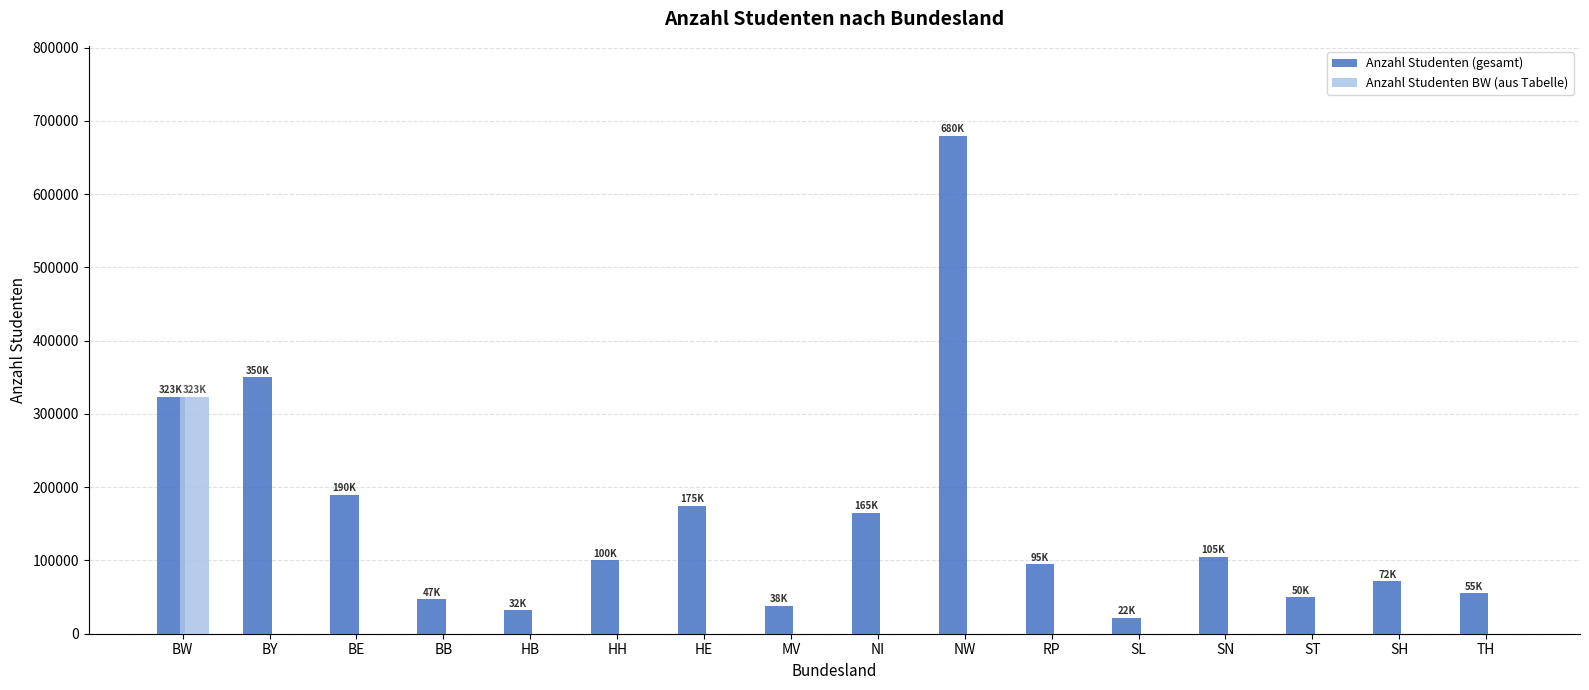

Which category has the highest value across all series?

NW